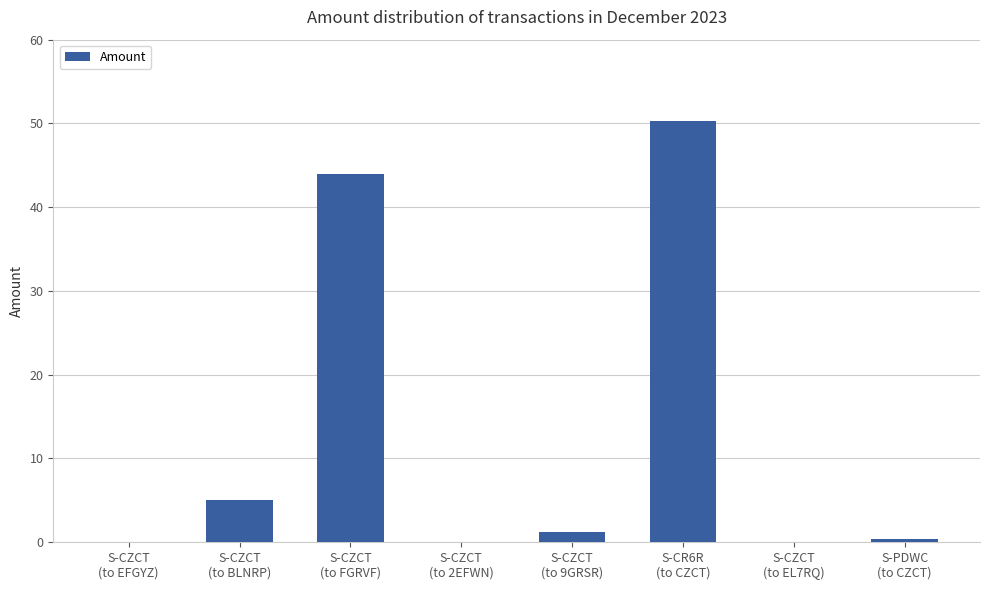

What is the sum of all values?

100.8